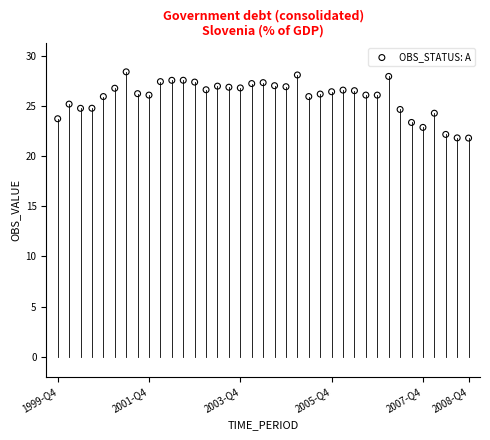

What is the range of Y values (max minus min)?

6.6